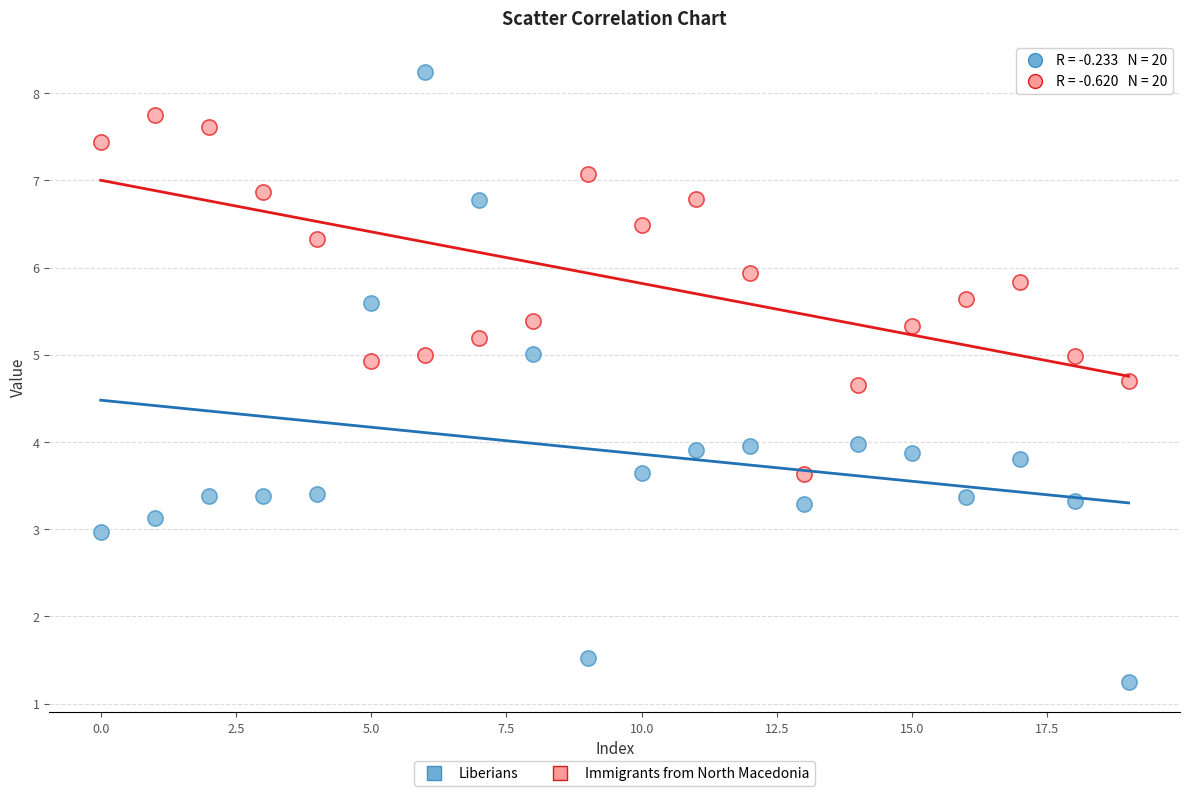

Which series has the largest Y range (max minus min)?

Liberians